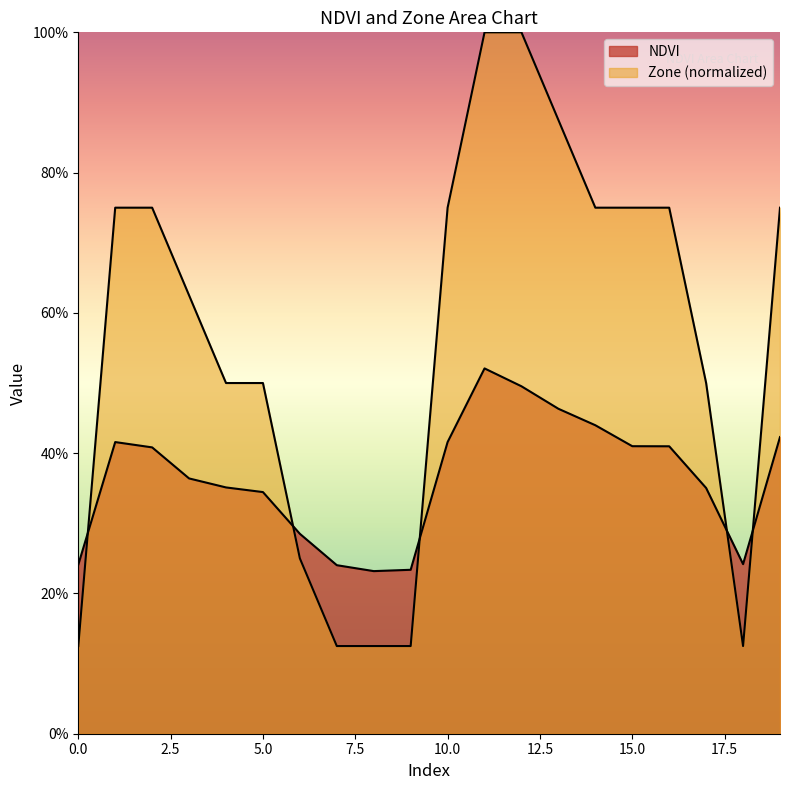

Between which two adjacent categories do NDVI and Zone first intersect?

0 and 1